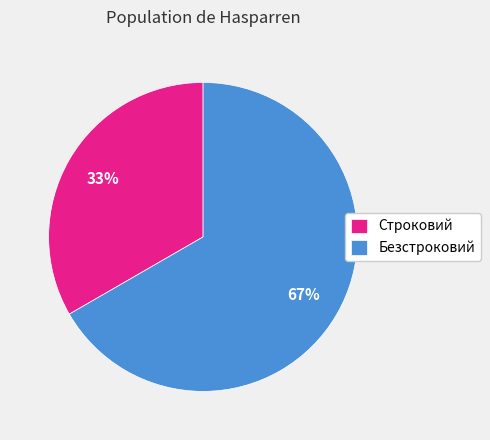

Is there a majority slice in this chart?

Yes